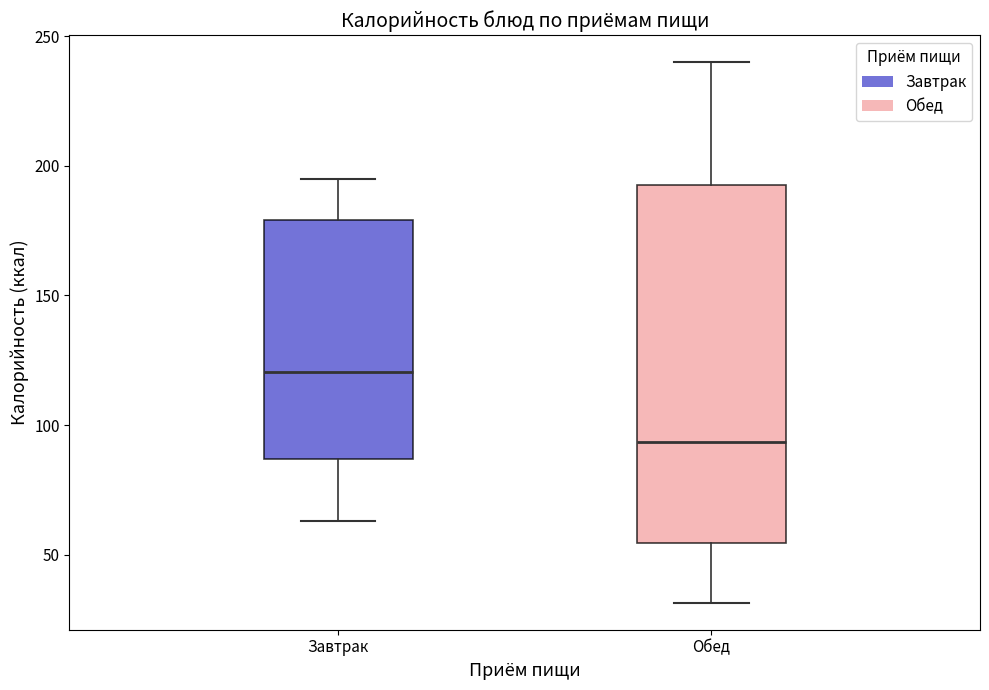

Where does the median line of the box for Обед sit on the y-axis? The values are not printed on the chart, so give them approximately, as read against the axis.

95